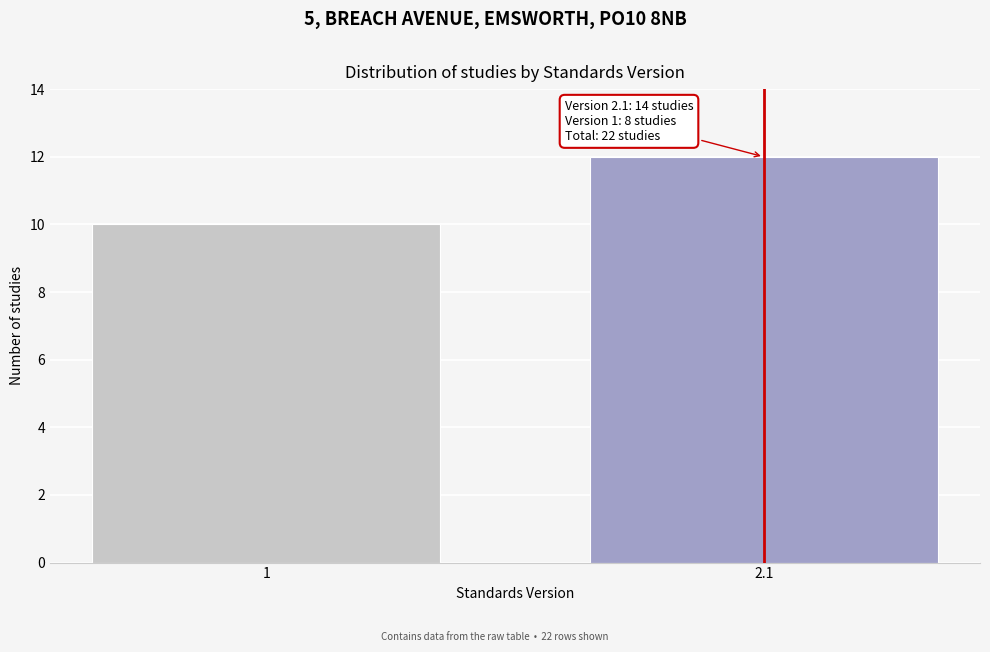

Reading left to right, list all the values displayed in this chart.

10	12